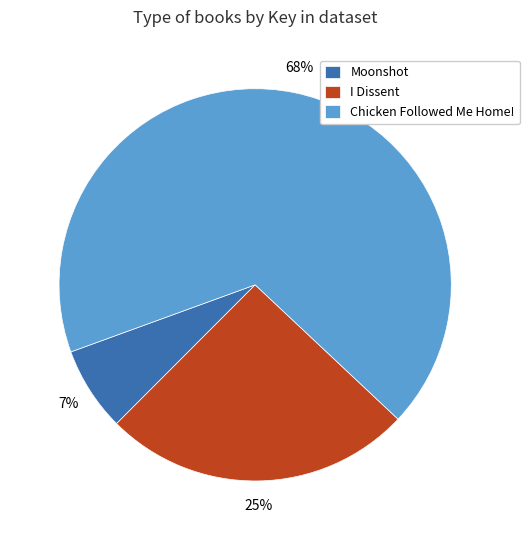

Is the sum of I Dissent and Chicken Followed Me Home! greater than half?

Yes